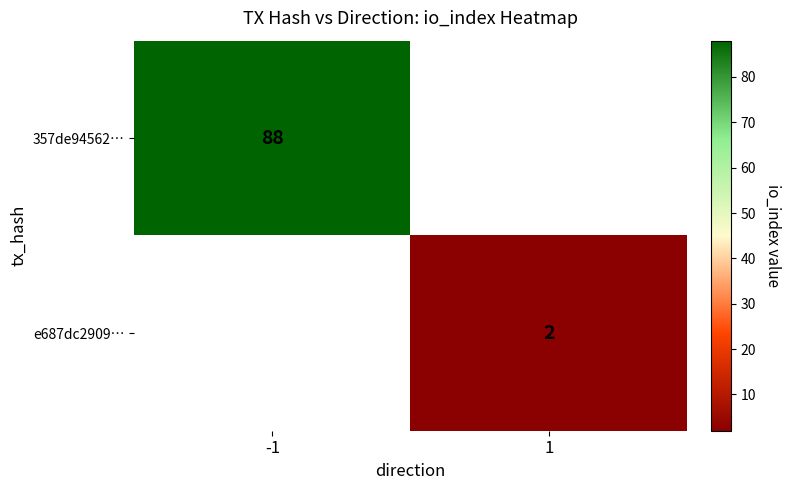

At how many categories does at least one series exceed 11?

1